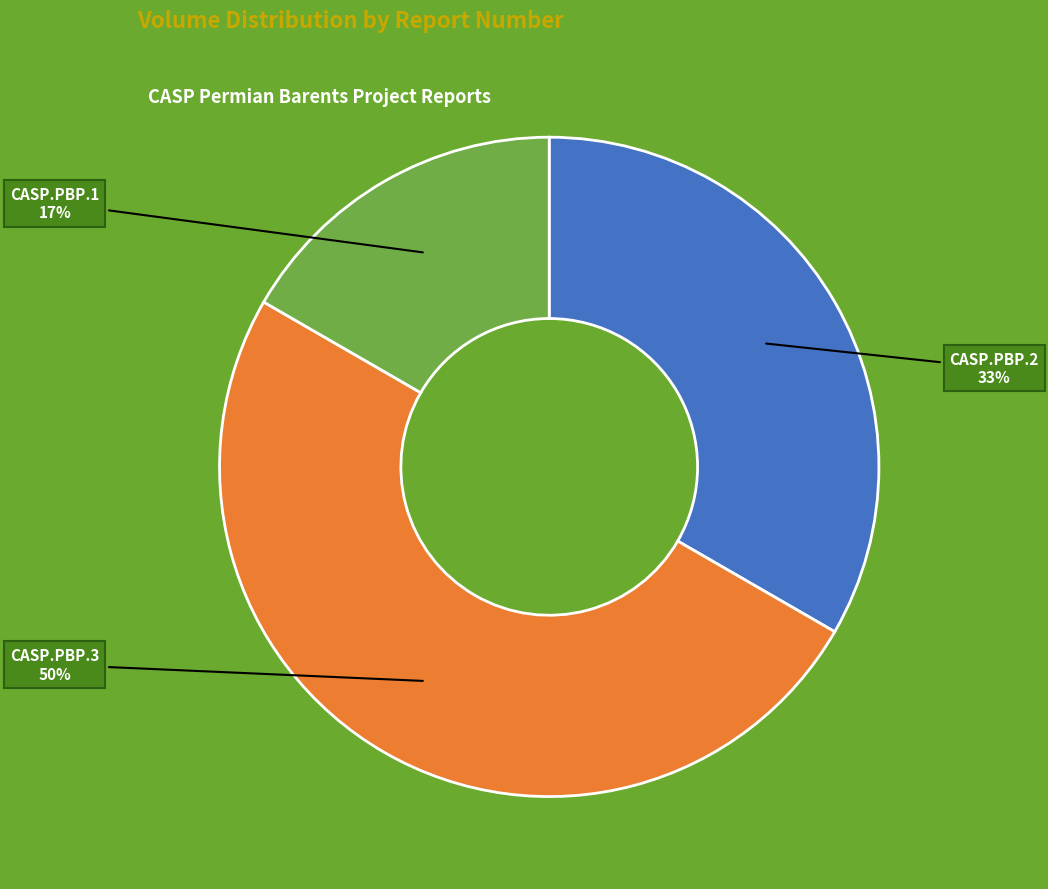

To the nearest percent, what portion does CASP.PBP.3 represent?

50%